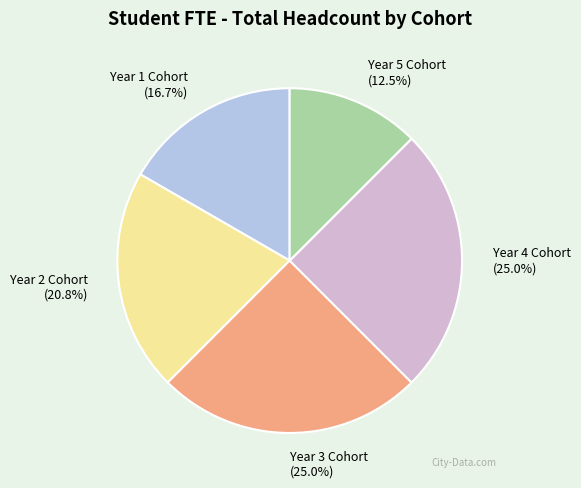

Which has a higher value, Year 3 Cohort or Year 2 Cohort?

Year 3 Cohort